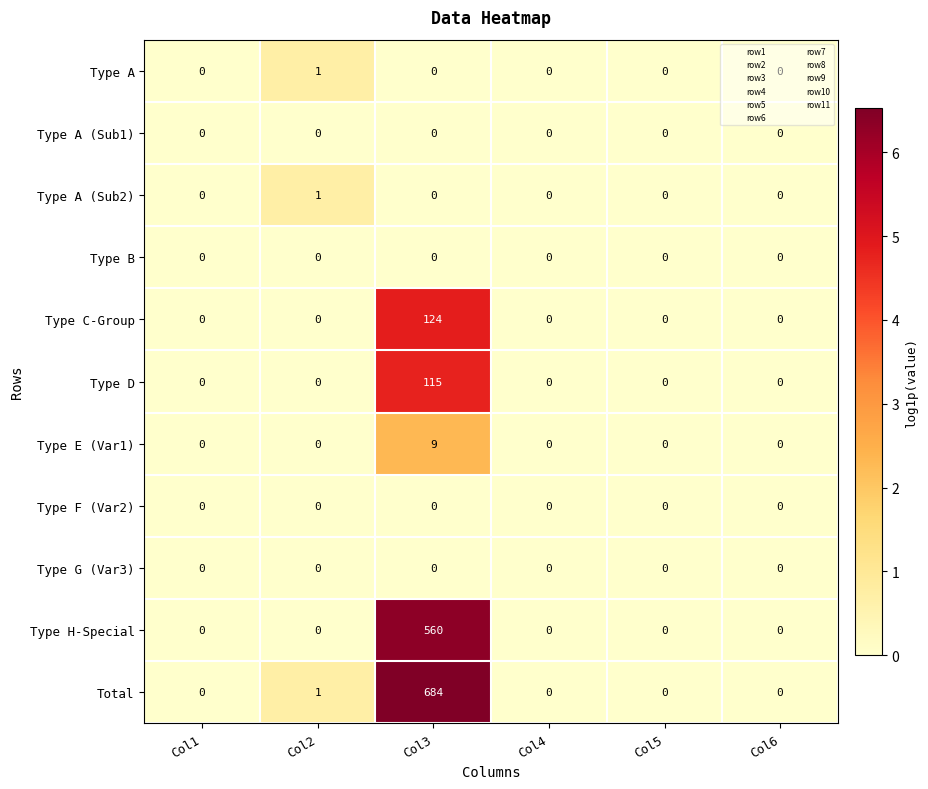

The value of Type C-Group at Col6 is -37. True or false?

False